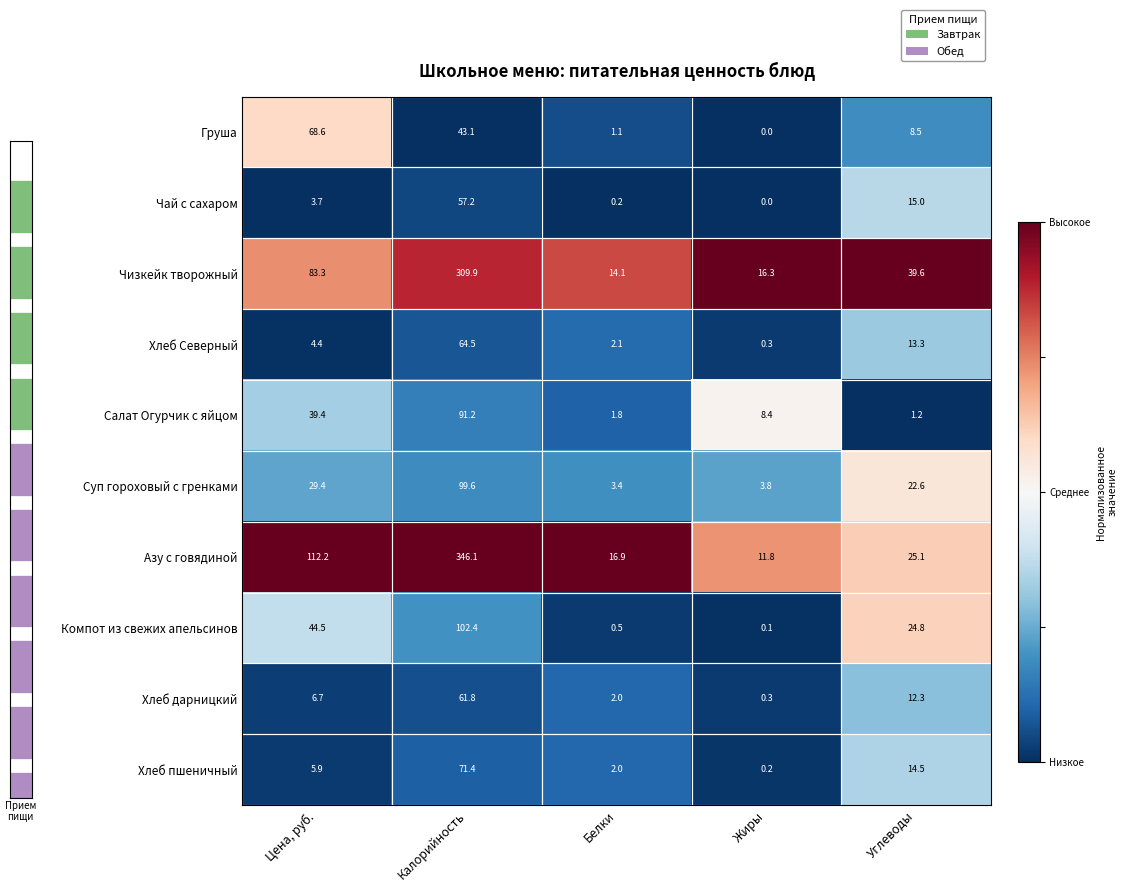

Where does the Груша series first go above 8?

Цена, руб.